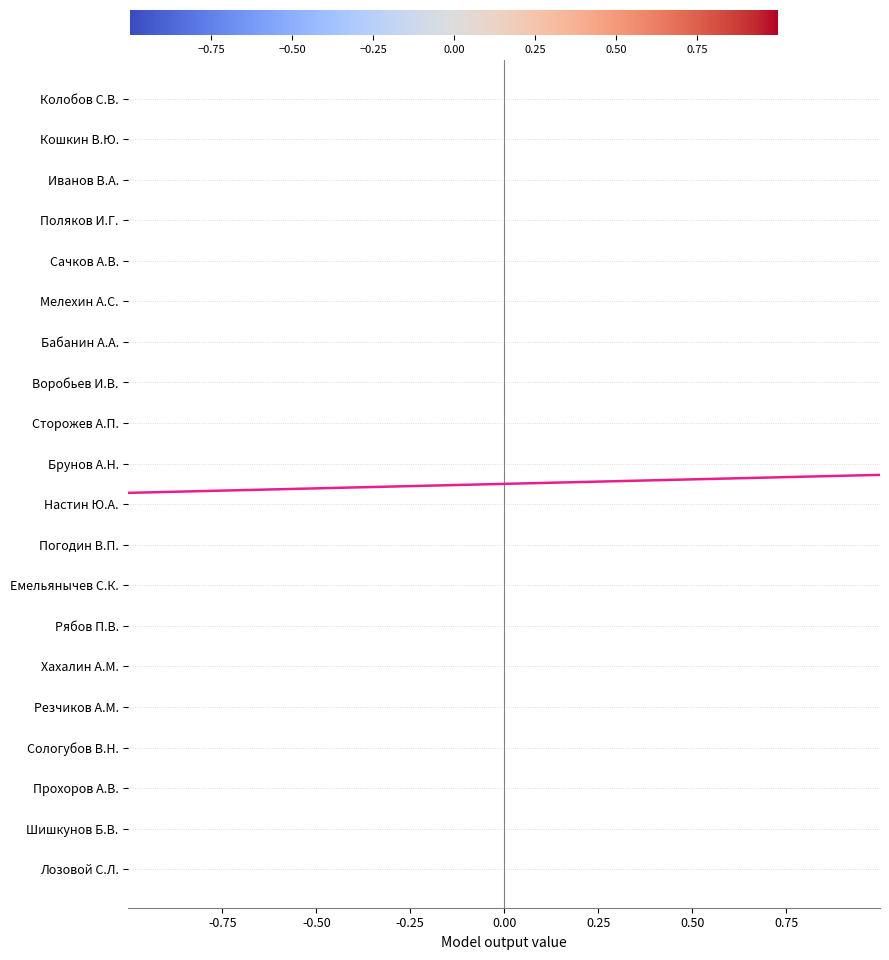

How many categories are shown in the chart?

20